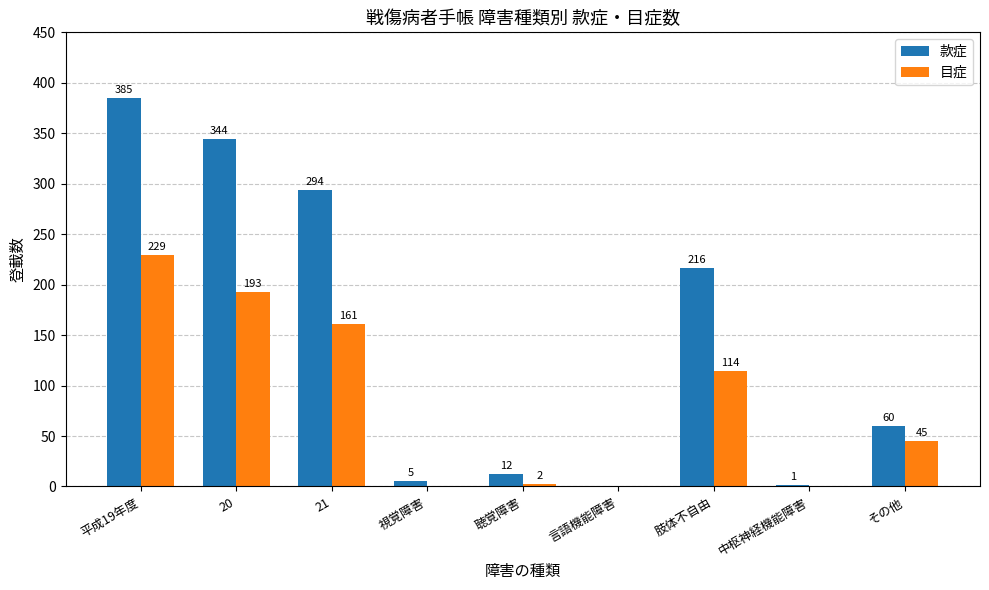

The value of 目症 at 肢体不自由 is 159. True or false?

False